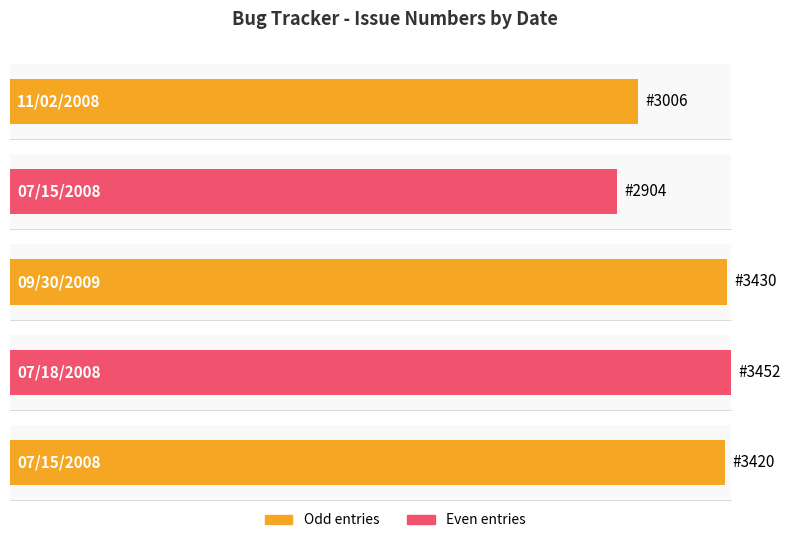

How many data points are less than 3420?

2